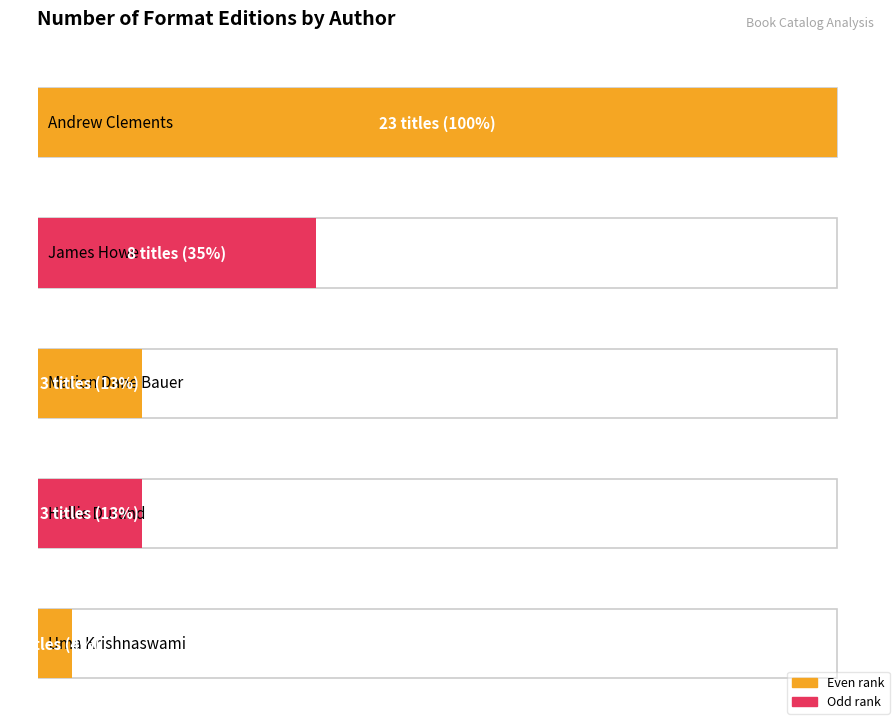

Which label corresponds to the smallest value in the chart?

Uma Krishnaswami